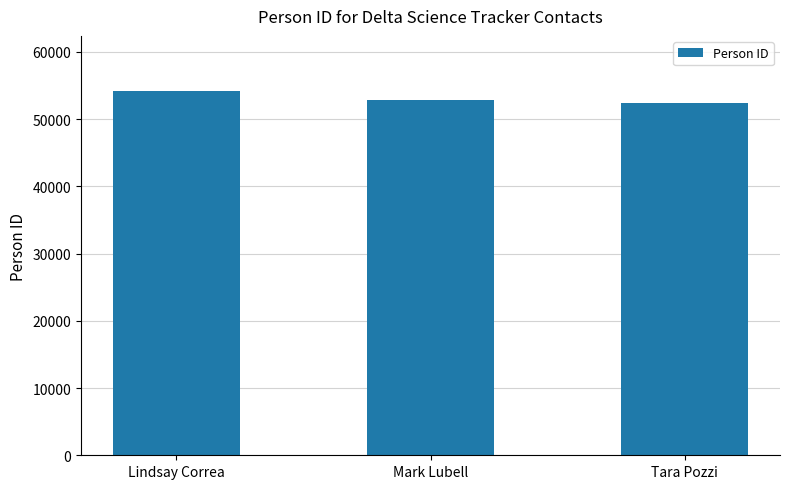

Are the bars horizontal?

No